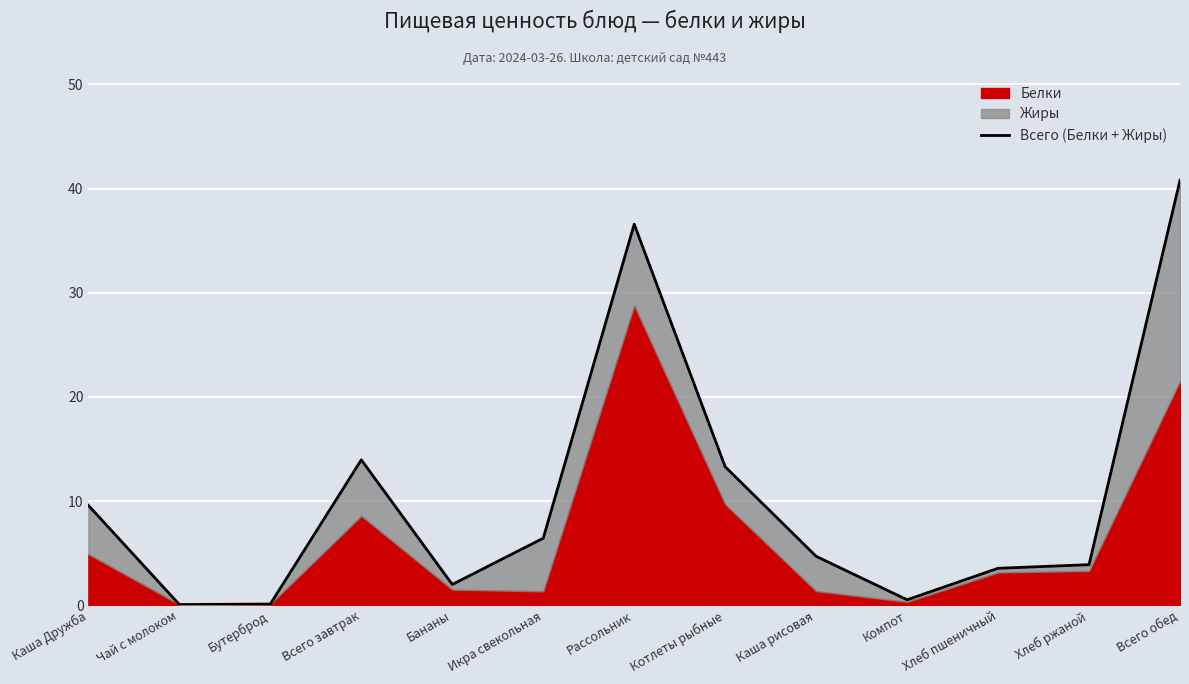

What is the greatest value displayed?

40.8